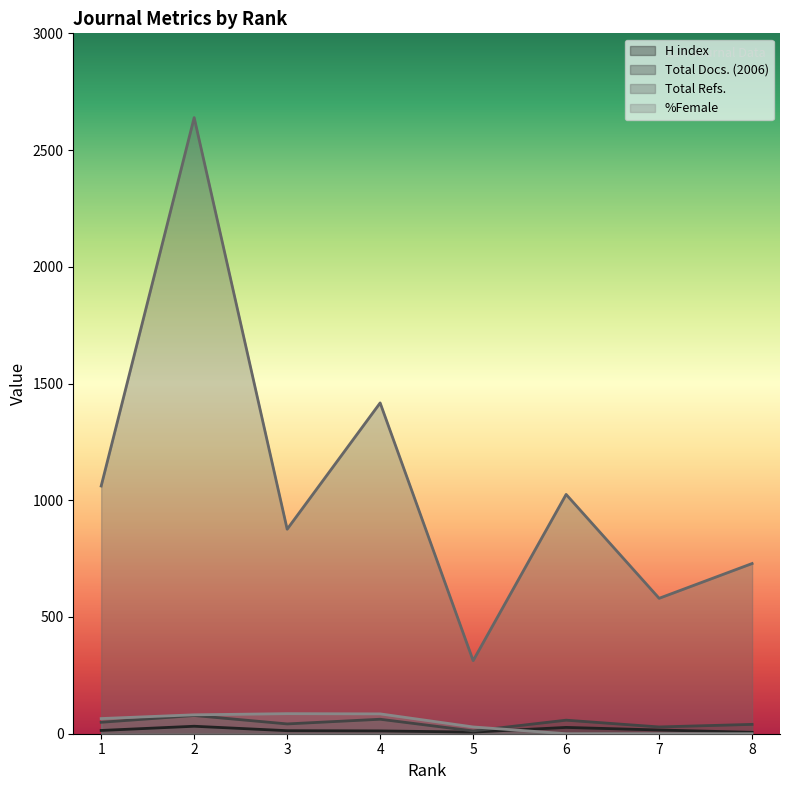

How many positive values does the %Female series have?

5